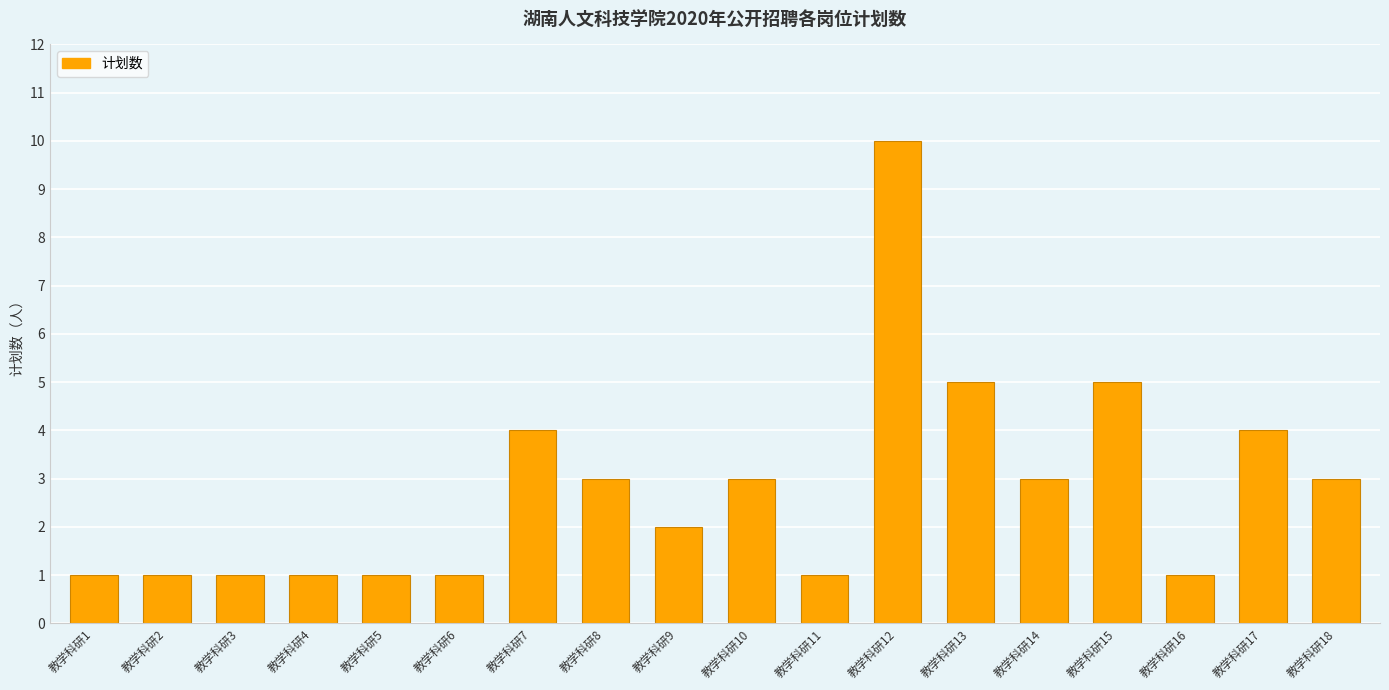

What is the value of the 11th bar from the left?

1